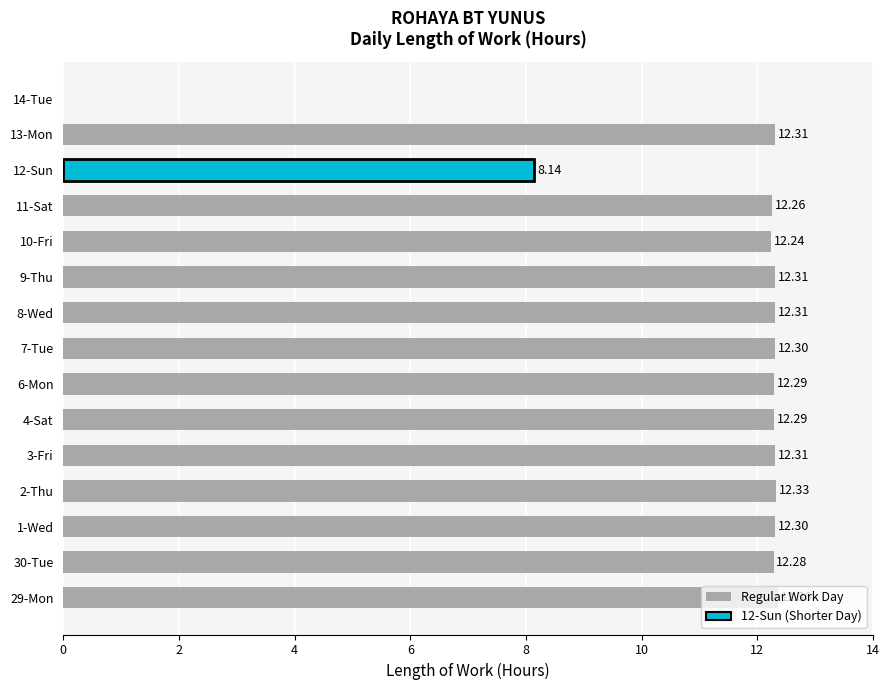

Where is the data nearest to the value 6?

12-Sun